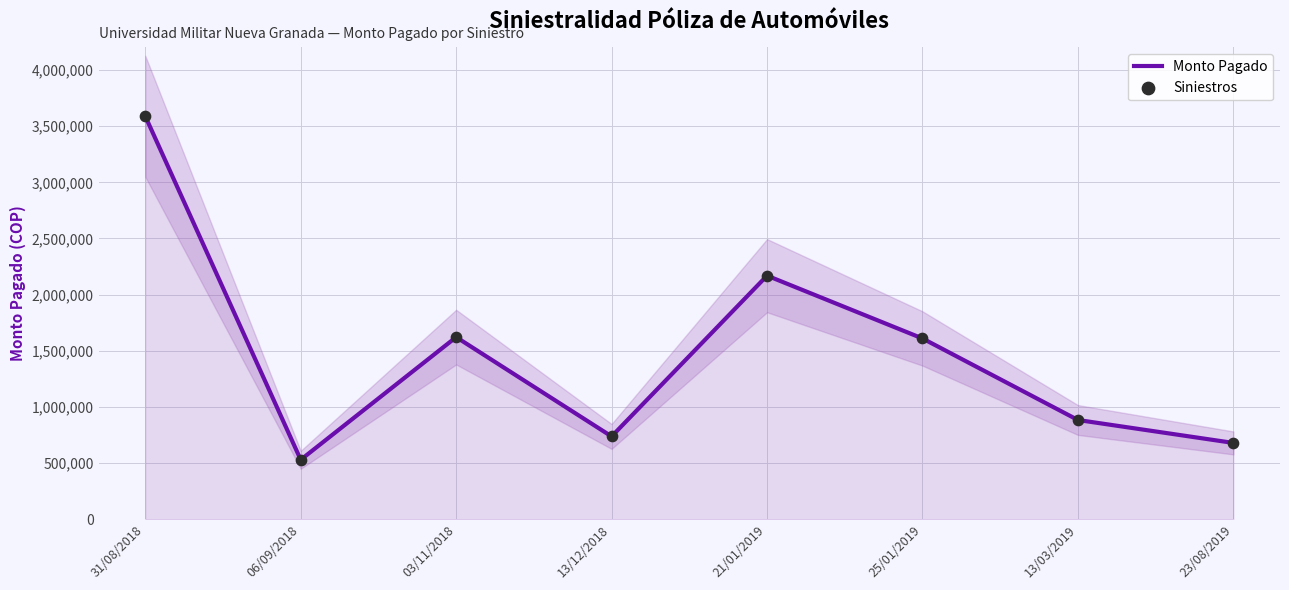

What are all the series names shown in the legend?

Monto Pagado, Siniestros